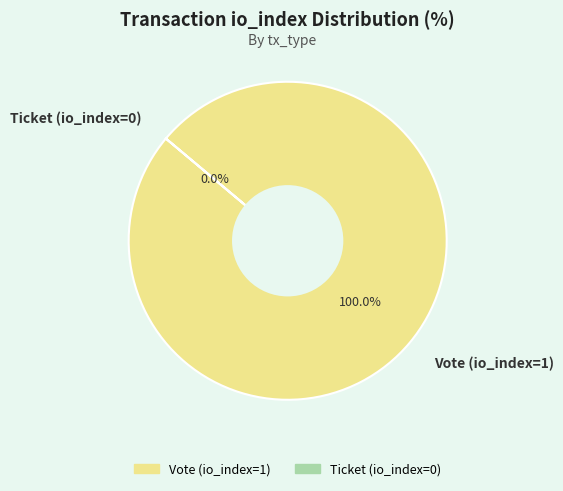

What percentage is NOT represented by Ticket (io_index=0)?

100.0%